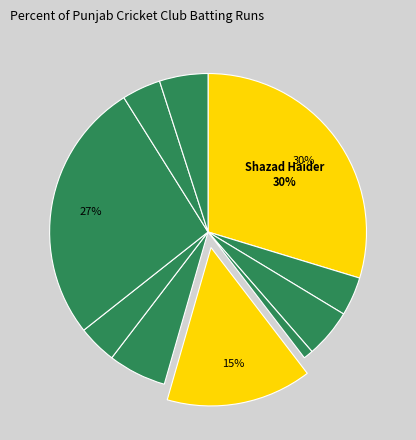

How many slices are in this pie chart?

10